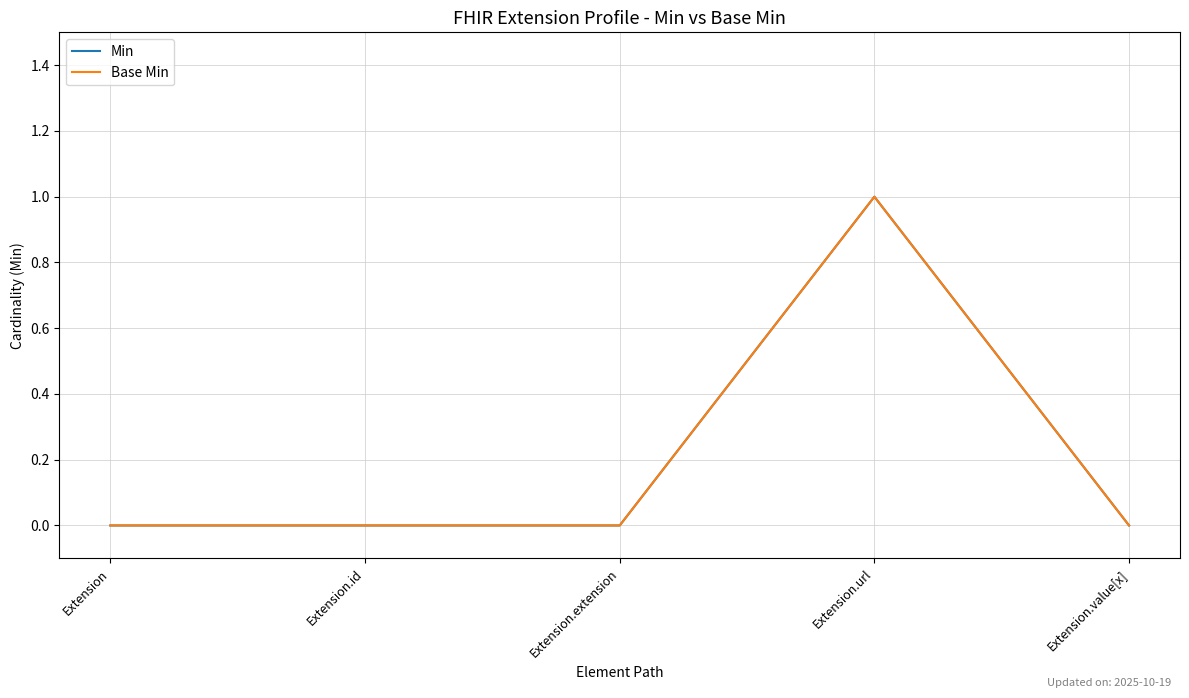

Is this an area chart (filled region under the line)?

No